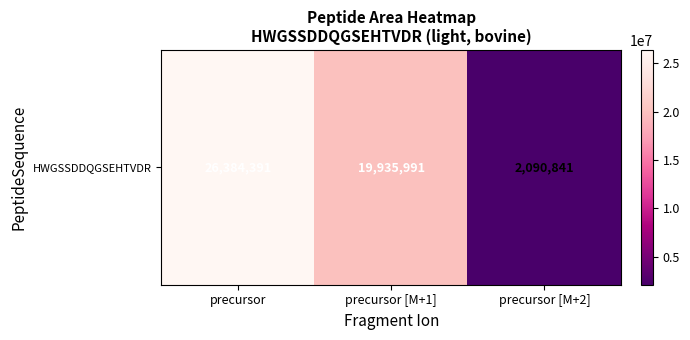

The chart shows a value of 19935991 at precursor [M+1]. True or false?

True